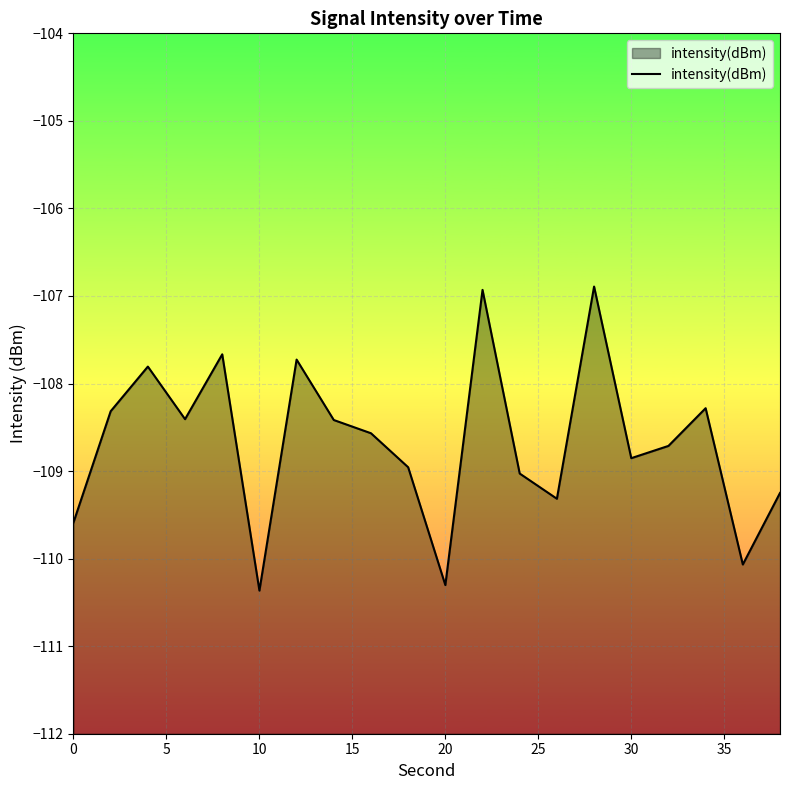

True or false: the data has more than 2 interior local peaks.

True